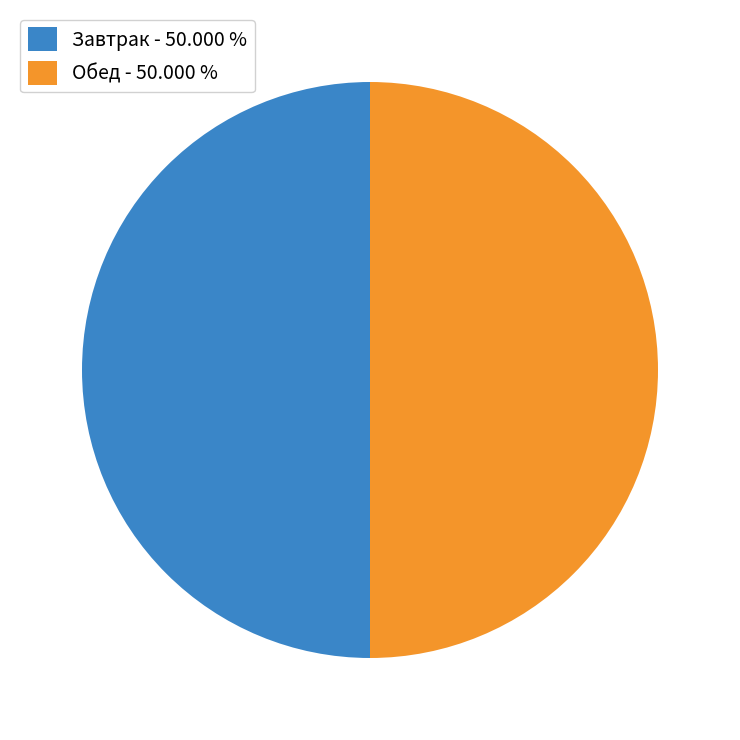

What is the ratio of the value at Завтрак - 50.000 % to the value at Обед - 50.000 %?

1.0